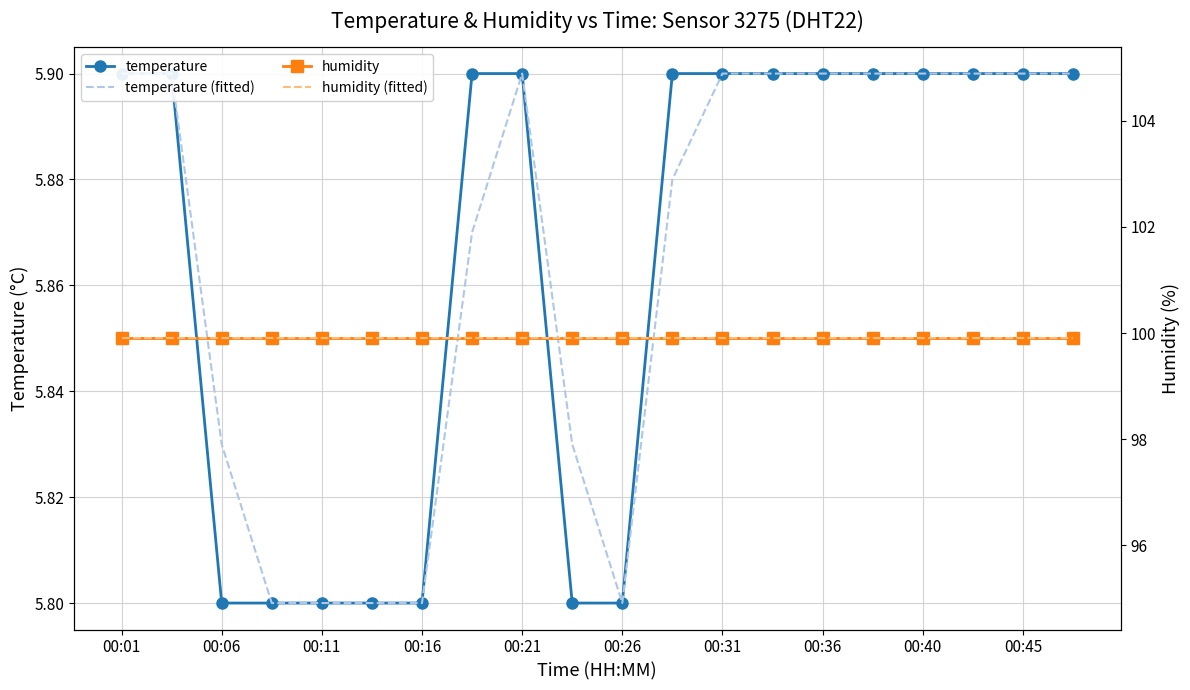

True or false: humidity (fitted) has more than 2 points higher than both neighbors.

False